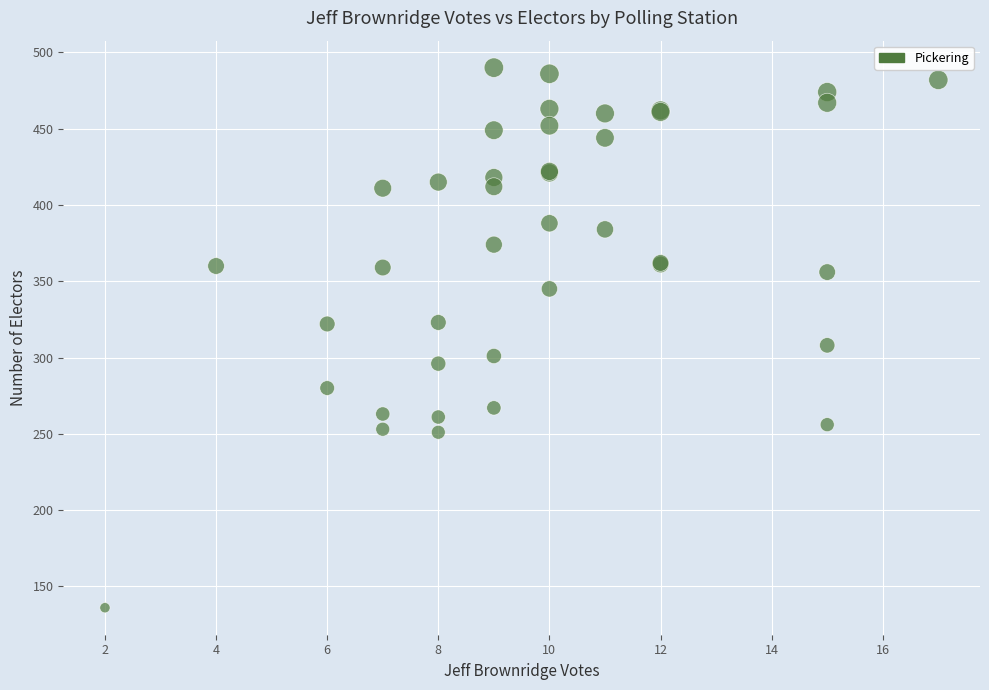

What Y value in the scatter plot is closest to 313?

308